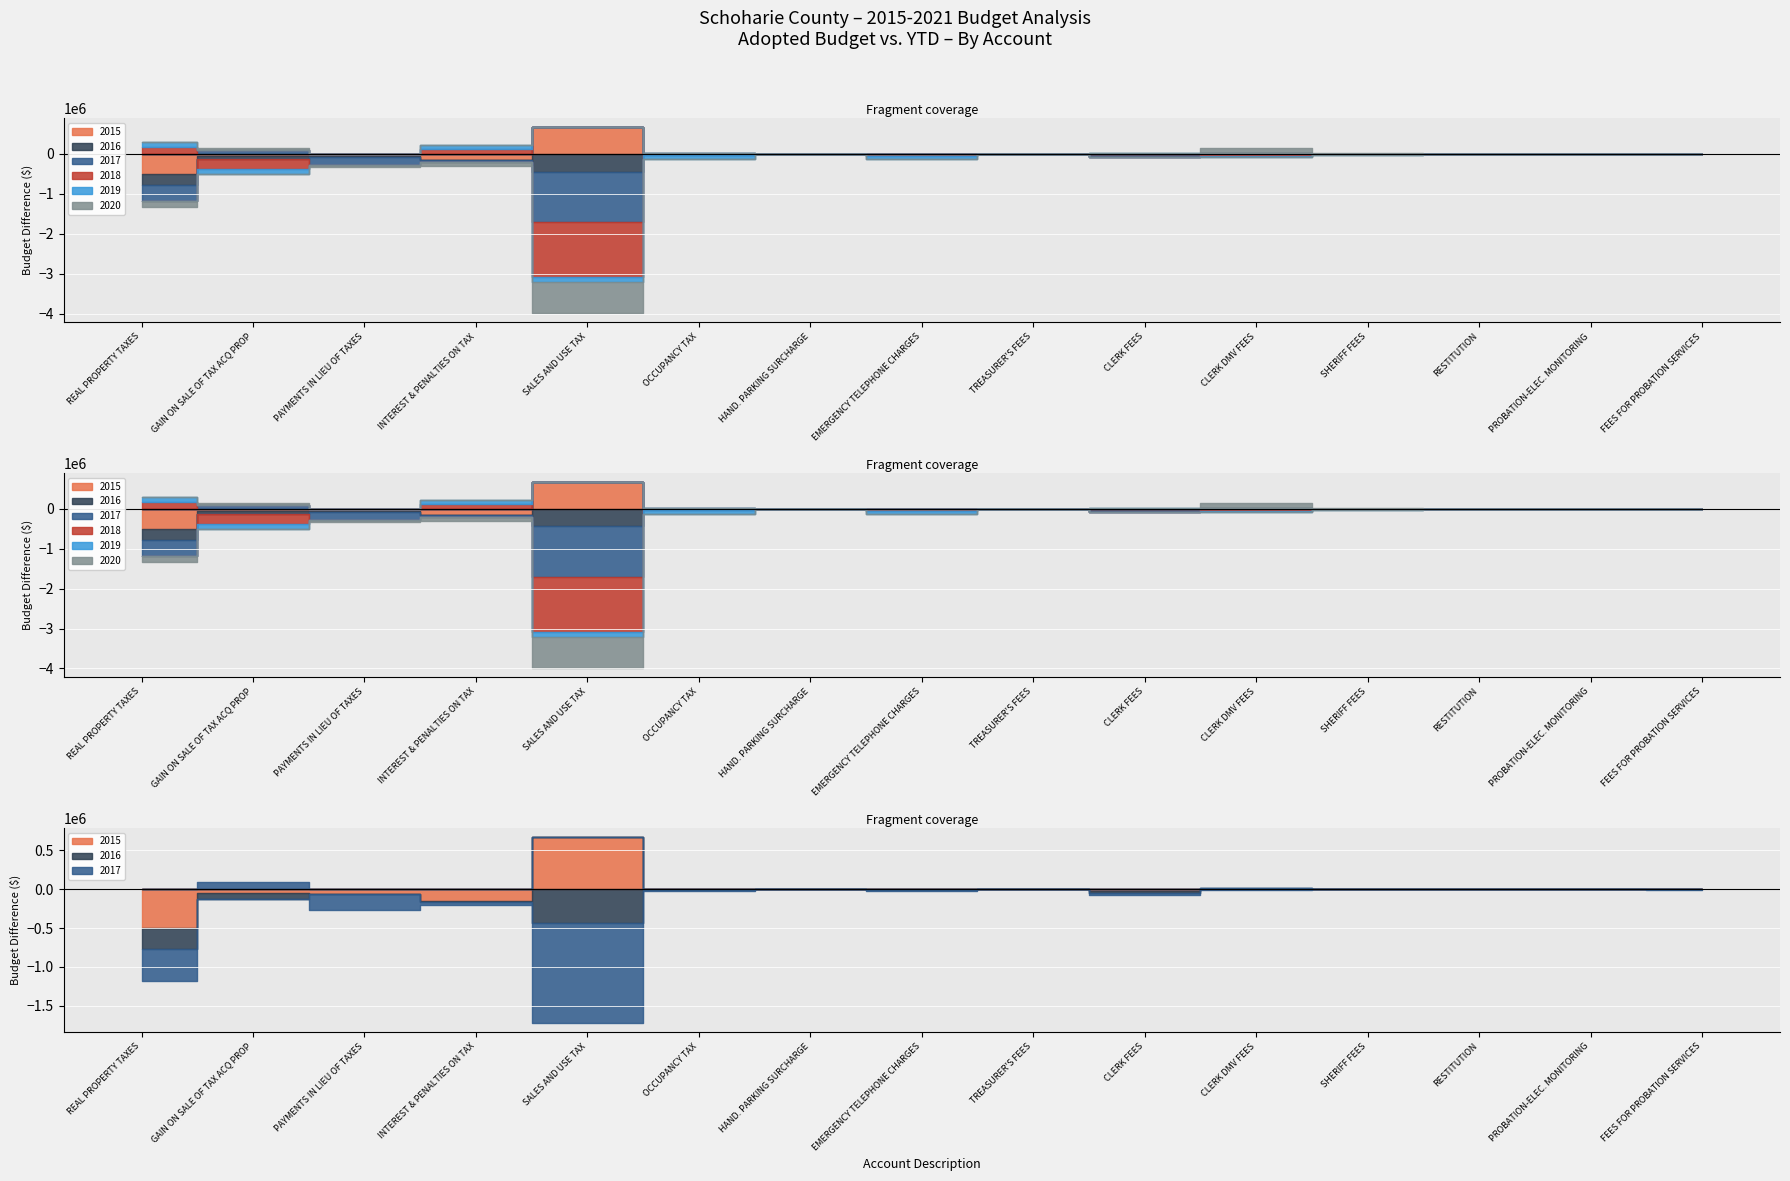

What is the total value across all series at PAYMENTS IN LIEU OF TAXES?

-322065.6